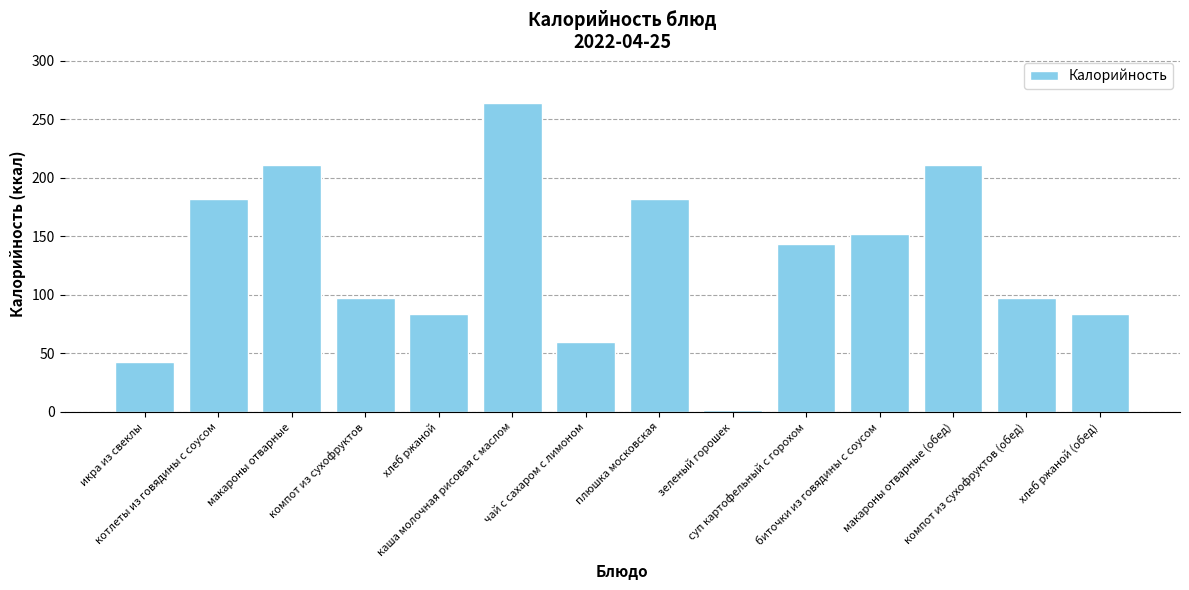

What is the label of the 10th bar from the right?

хлеб ржаной